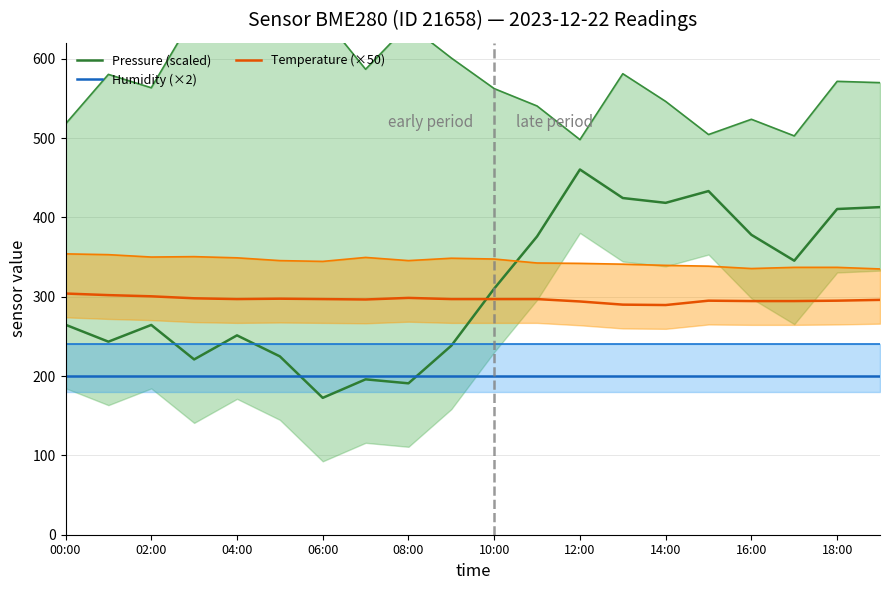

What is the value of the Humidity (×2) point at the 1st from the left?

200.0